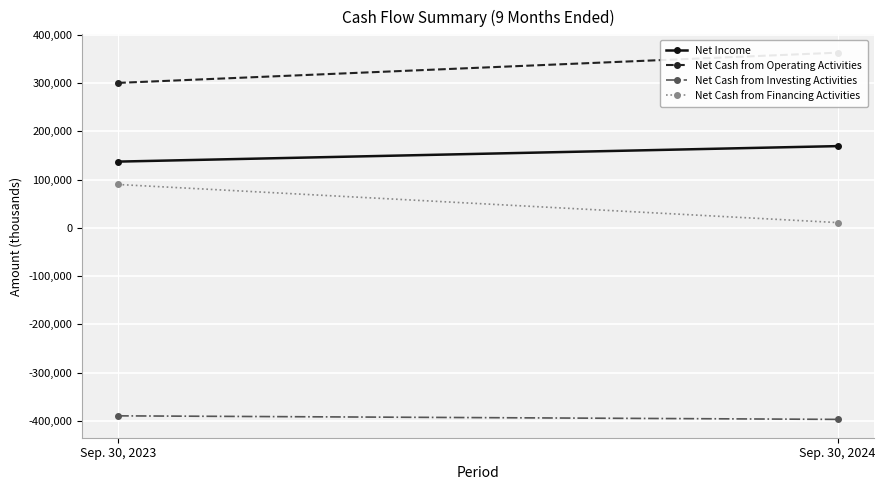

The value of Net Cash from Investing Activities at Sep. 30, 2023 is -569597. True or false?

False